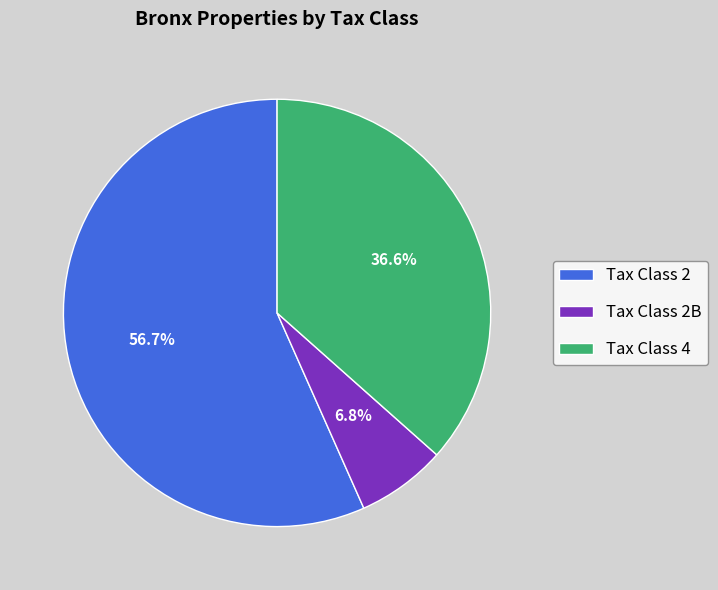

Does any single category account for the majority?

Yes